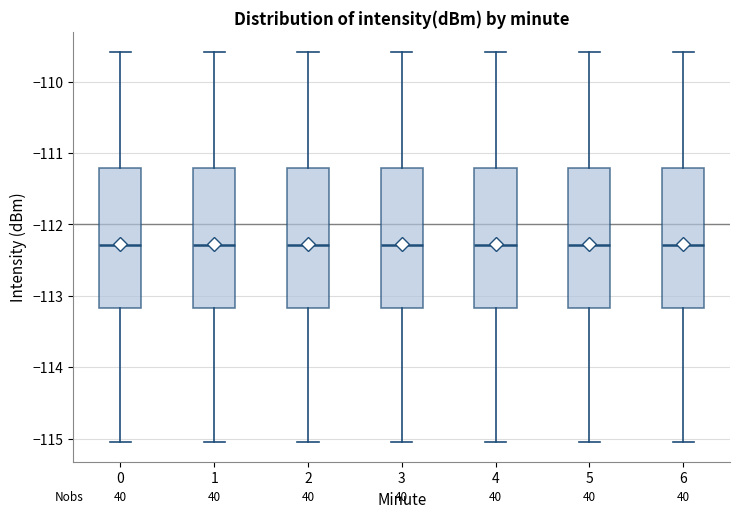

Where does the upper whisker of the box at x = 3 end on the y-axis? The values are not printed on the chart, so give them approximately, as read against the axis.

-109.6